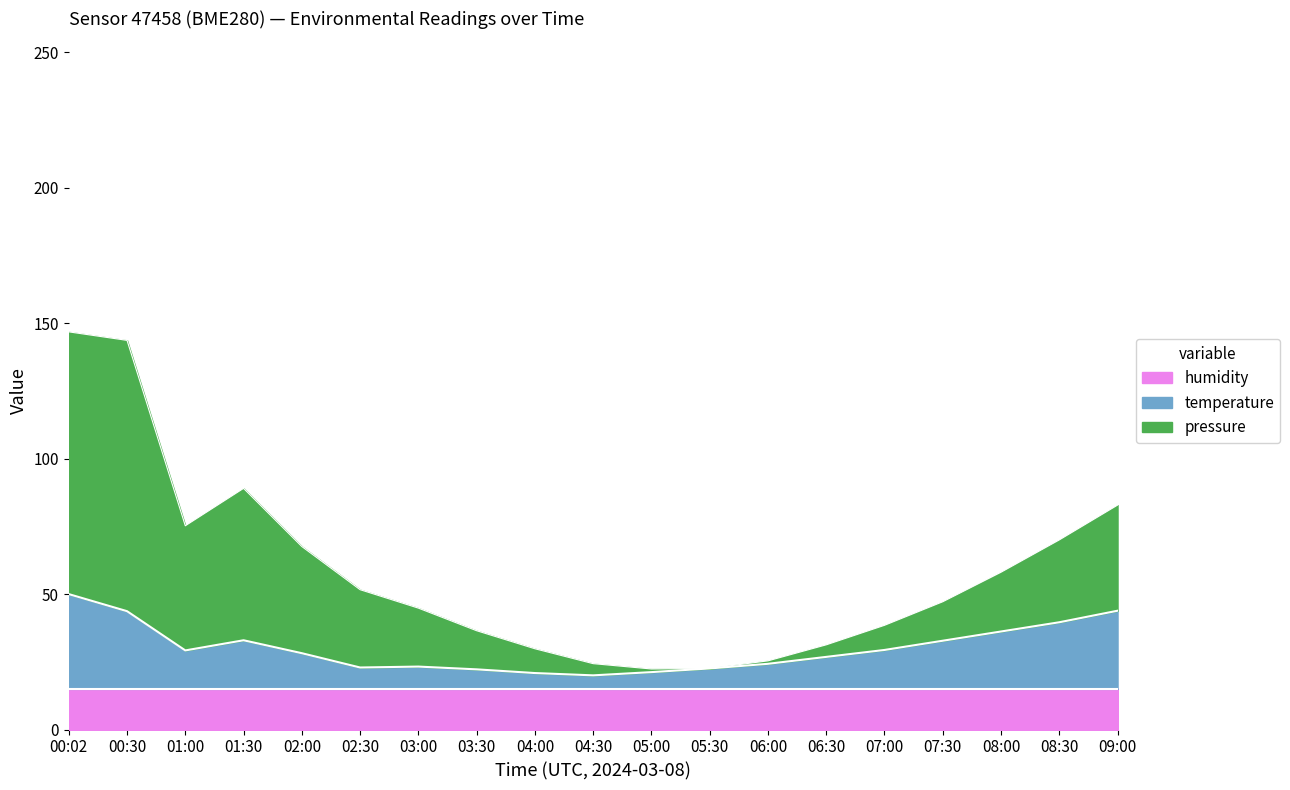

What is the total value across all series at 08:00?

58.1